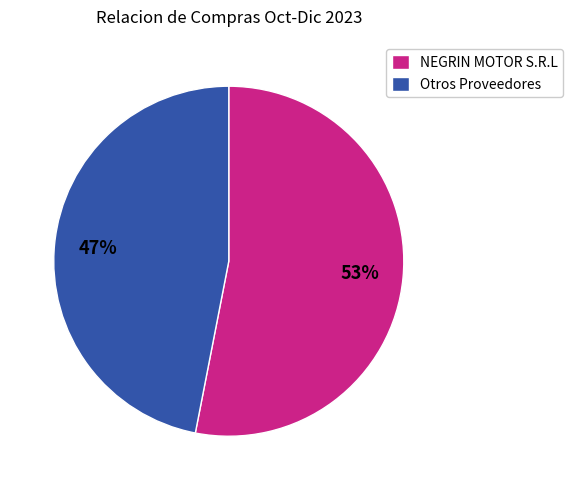

What percentage is the Otros Proveedores slice, to the nearest percent?

47%